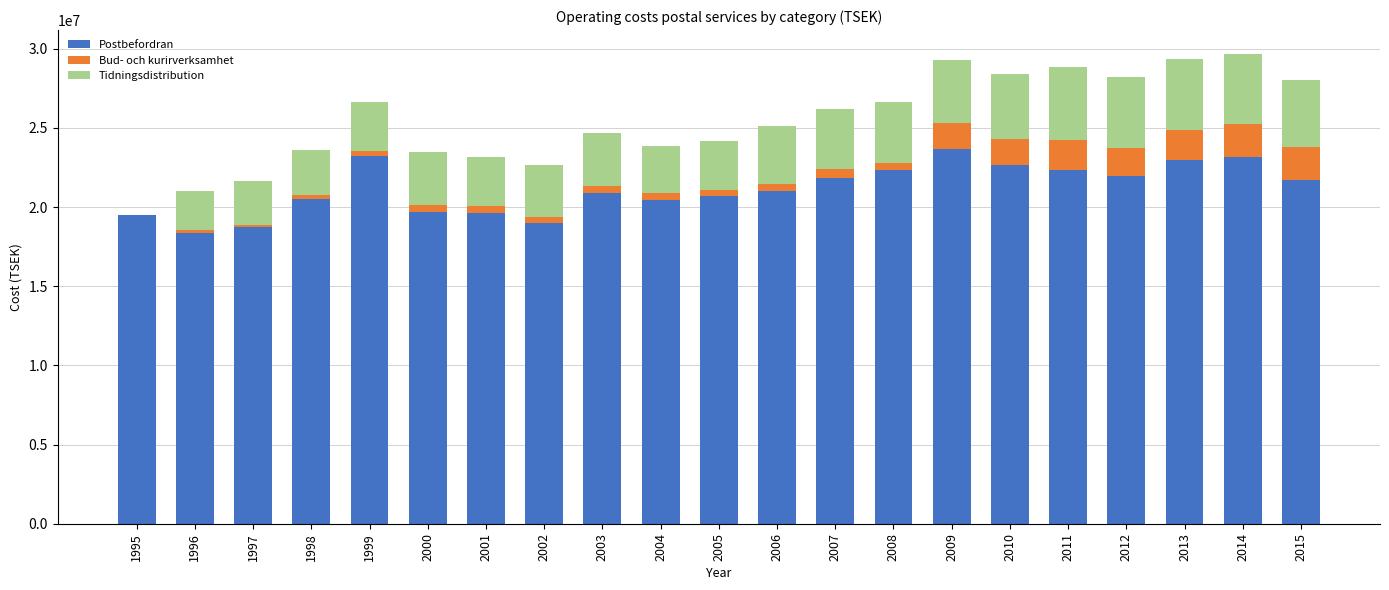

Count the number of categories in the chart.

21